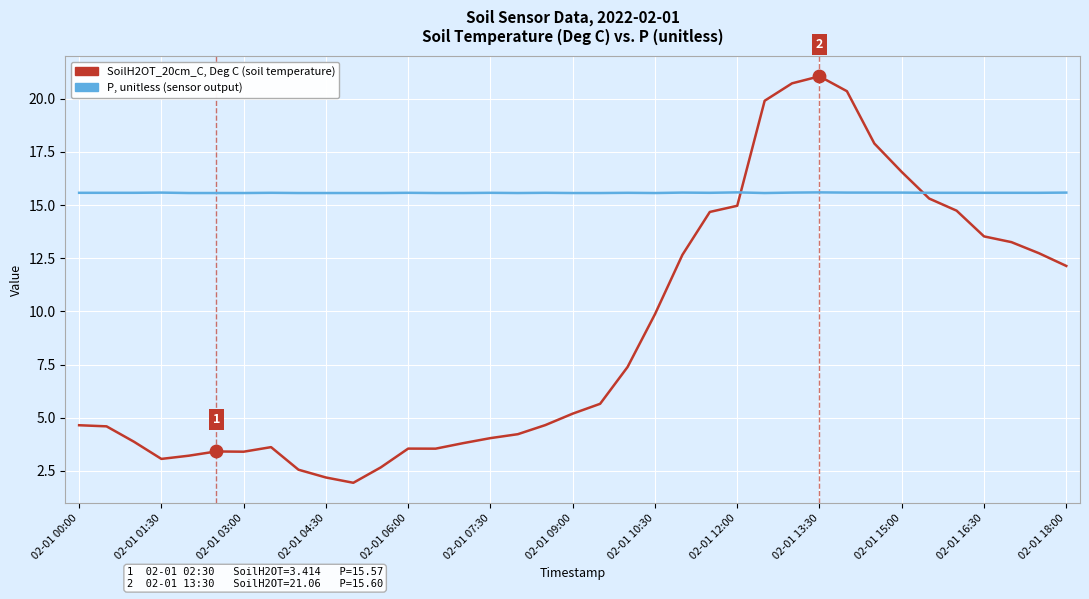

What is the smallest value displayed?

1.9